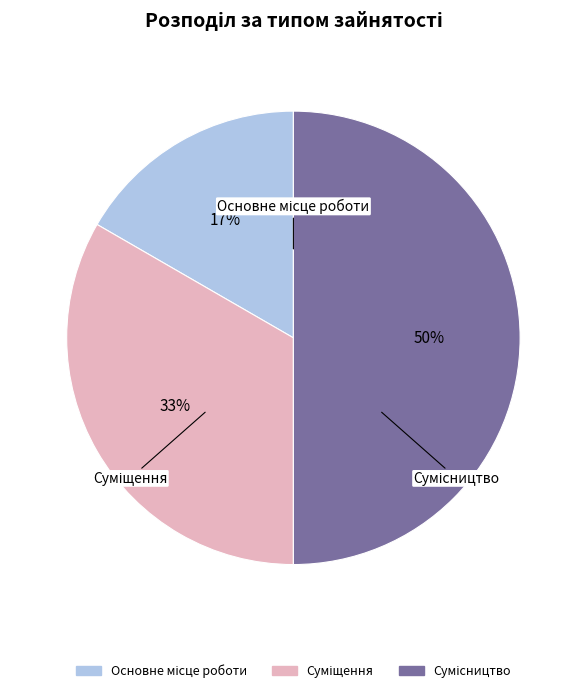

To the nearest percent, what is the average slice percentage?

33%